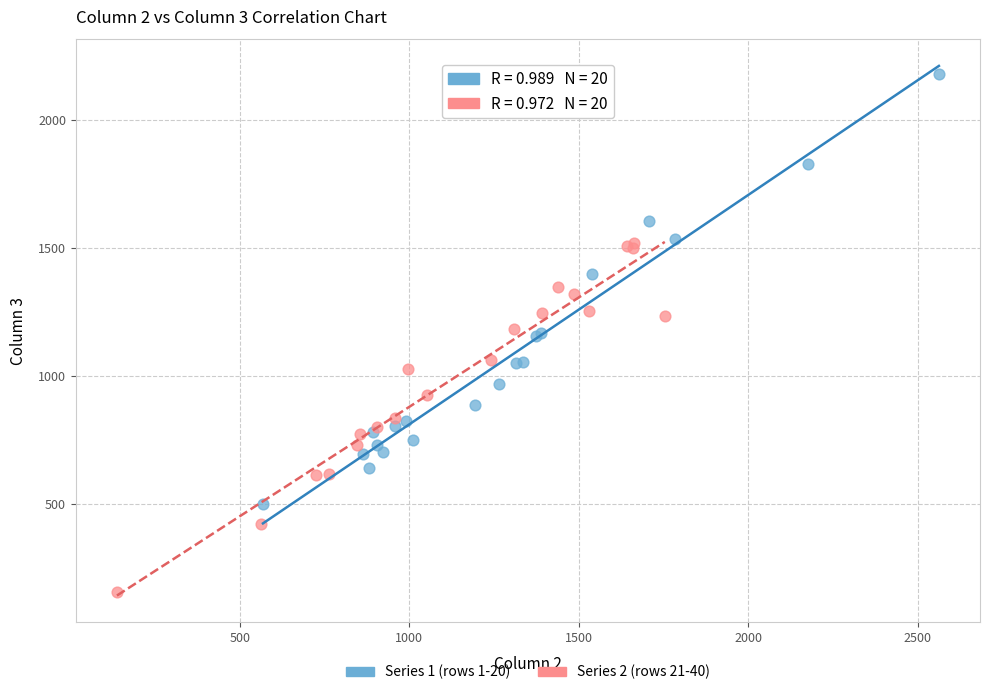

Which series has the widest spread of Y values?

Series 1 (rows 1-20)